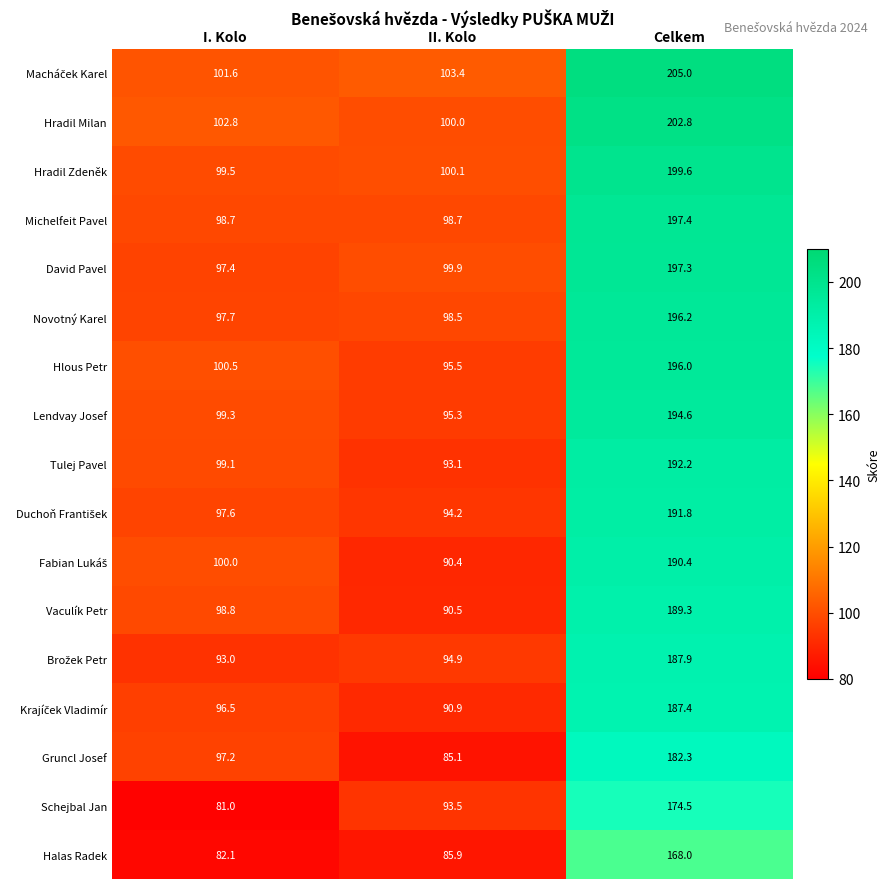

What is the total value across all series at II. Kolo?

1609.9